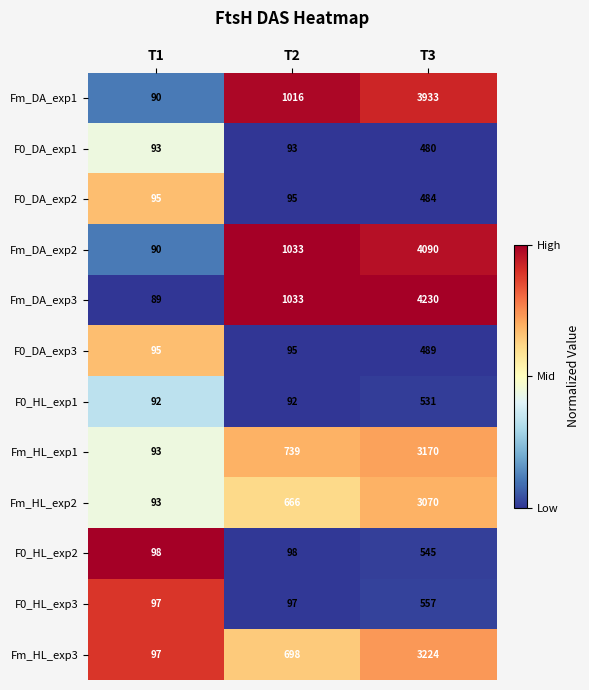

What is the difference between the Fm_HL_exp2 values at T3 and T1?

2977